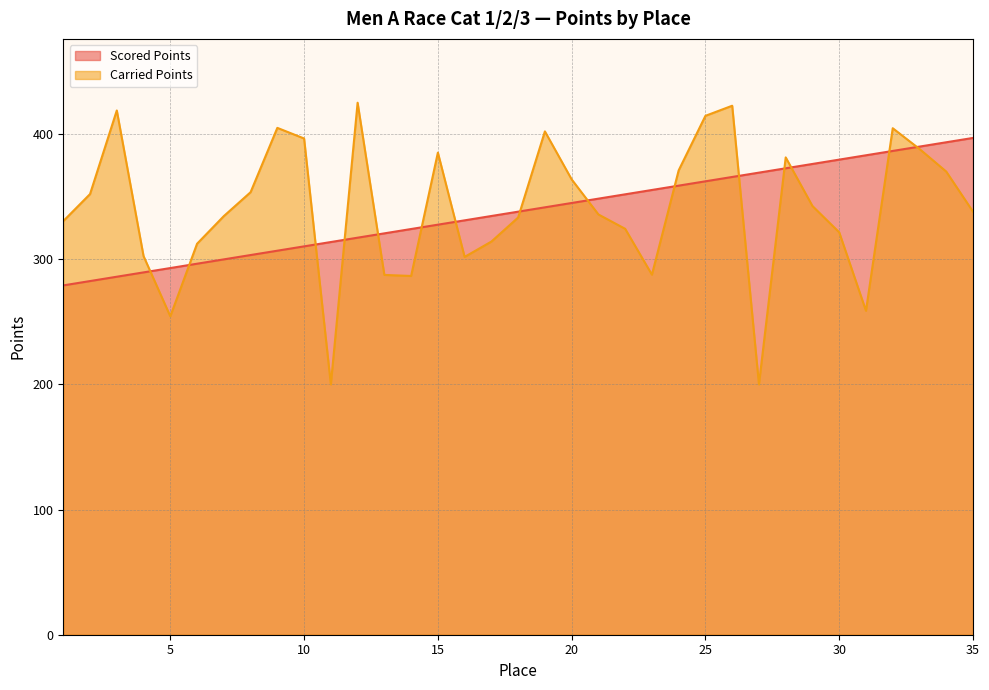

How many interior local peaks does the Carried Points series have?

8